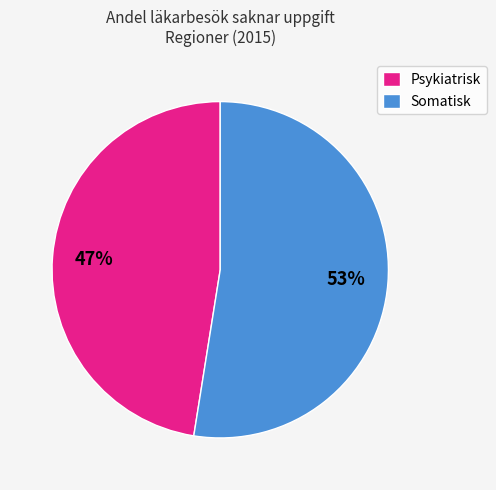

How many slices are in this pie chart?

2